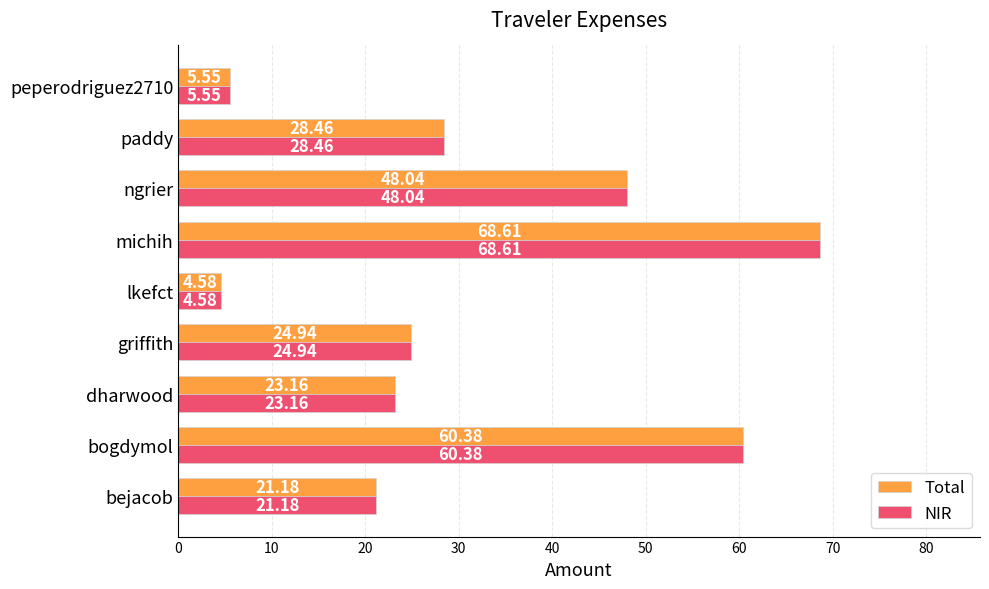

At which label is NIR closest to 36?

paddy